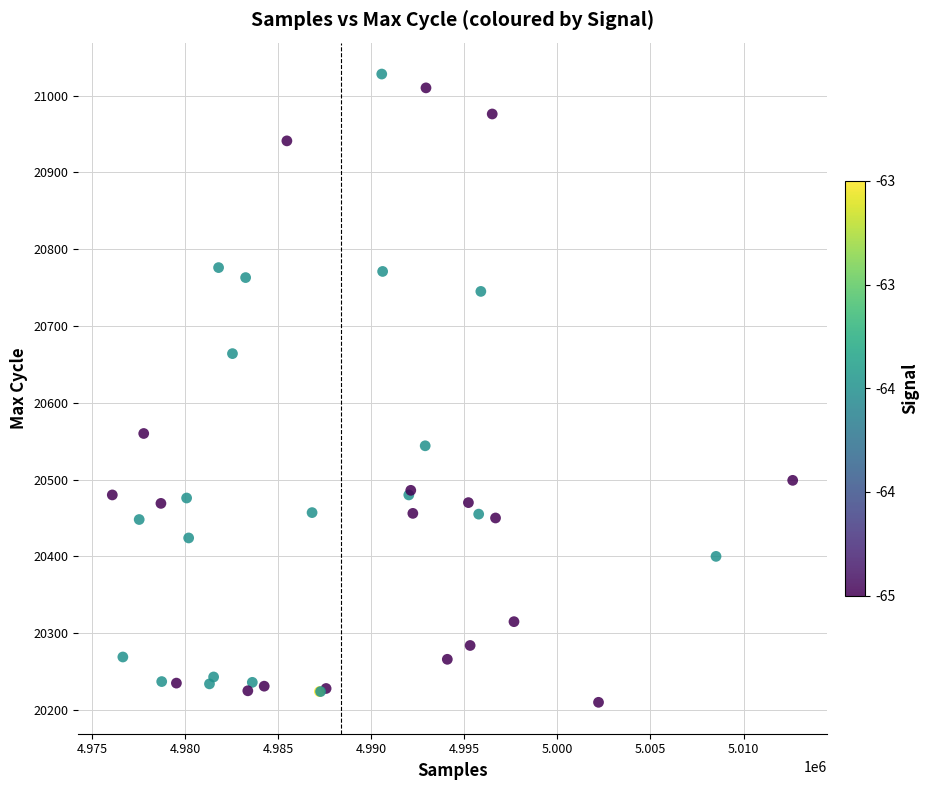

What Y value in the scatter plot is closest to 20619?

20664